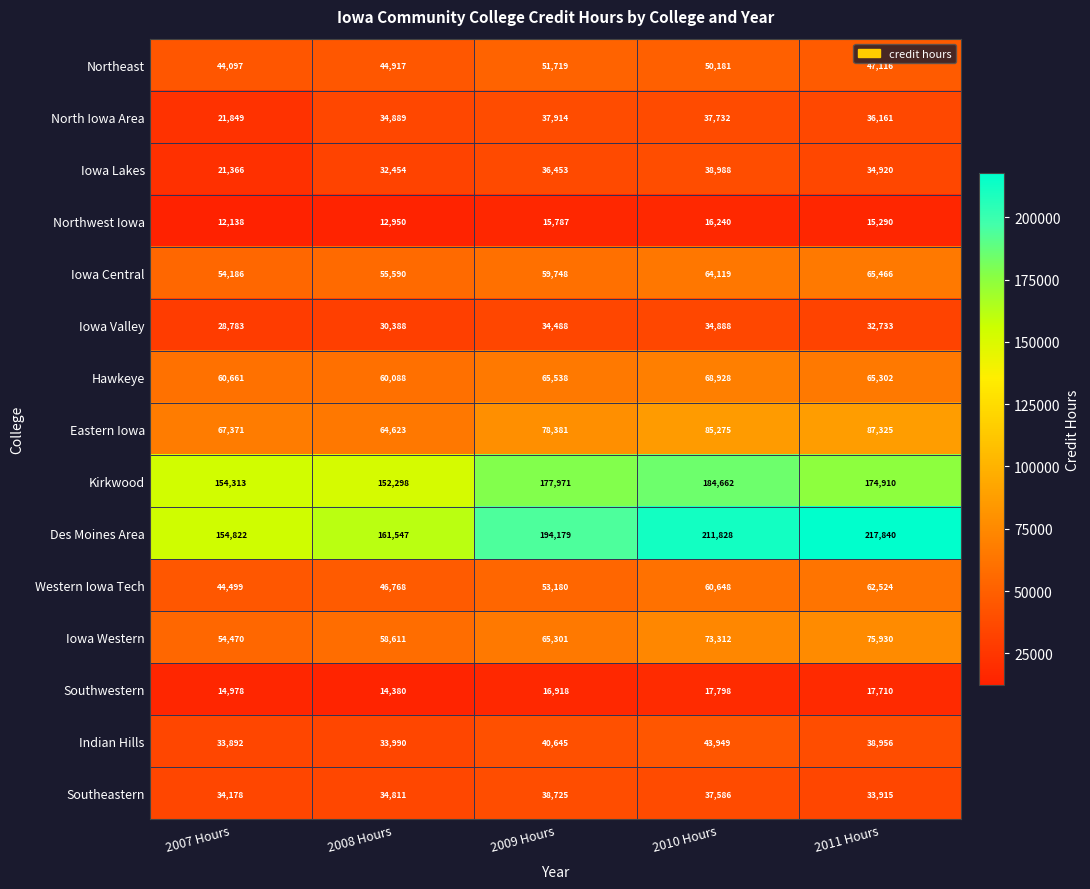

At which category does the chart reach its minimum across all series?

2007 Hours